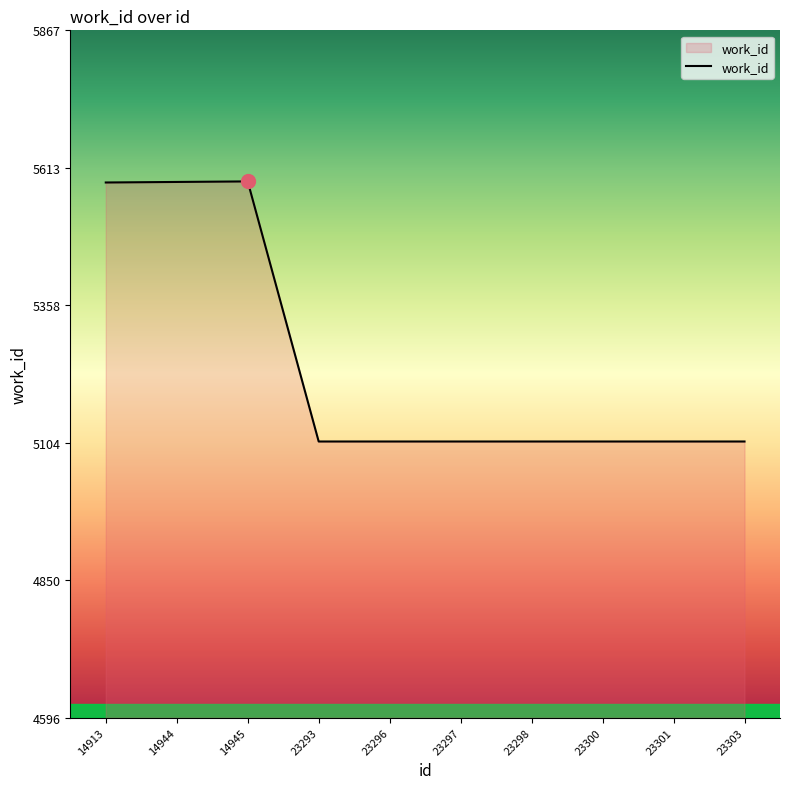

What is the smallest value displayed?

5107